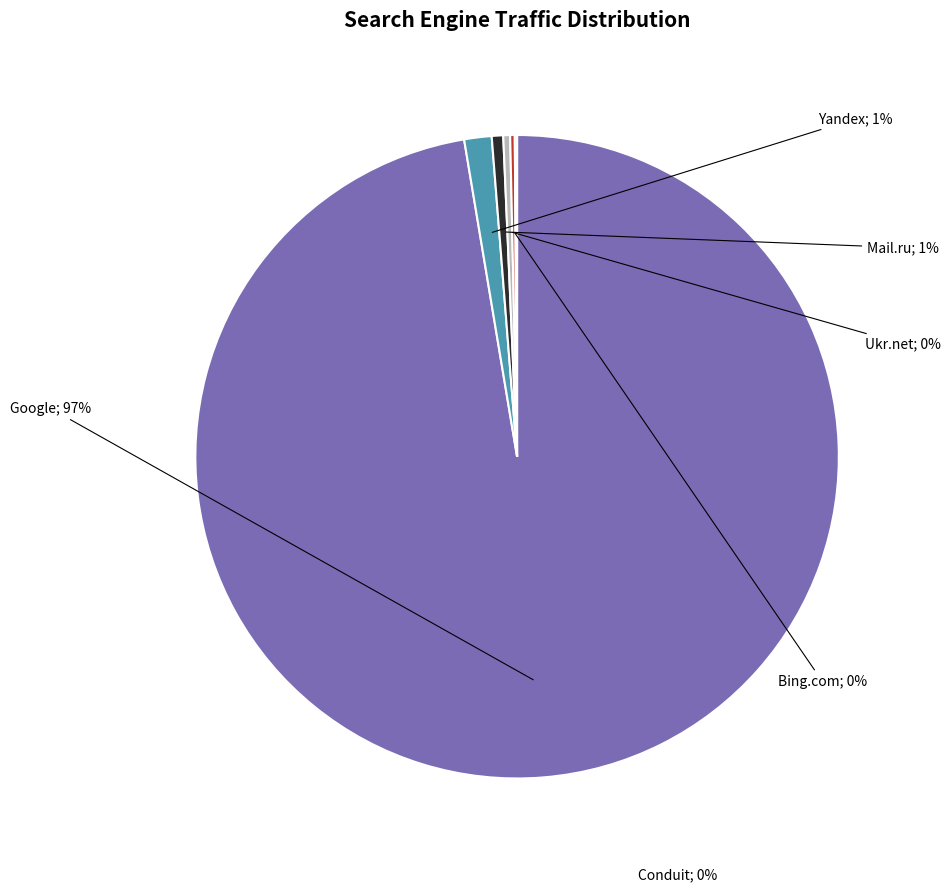

To the nearest percent, what is the average slice percentage?

17%